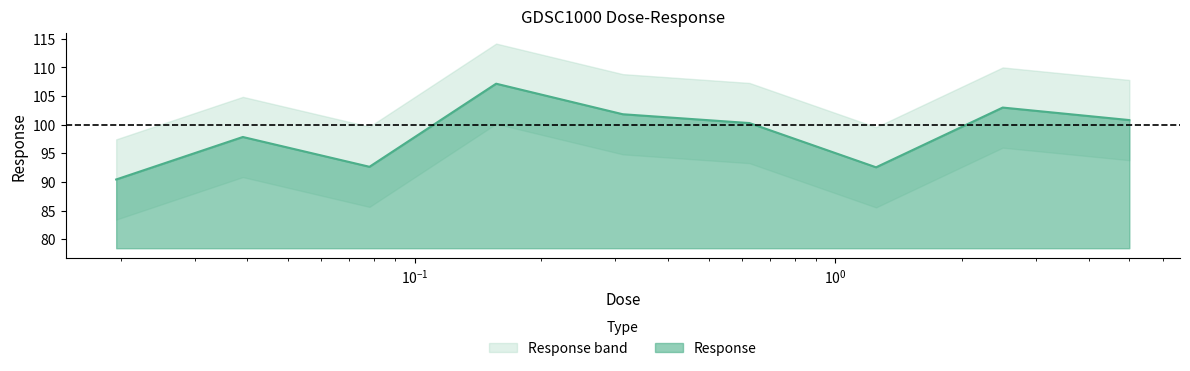

Reading right to left, transcribe all the data shown in this chart.

5.0=100.8	2.5=103.0	1.25=92.5	0.625=100.3	0.3125=101.8	0.15625=107.1	0.078125=92.6	0.0390625=97.8	0.0195312=90.4